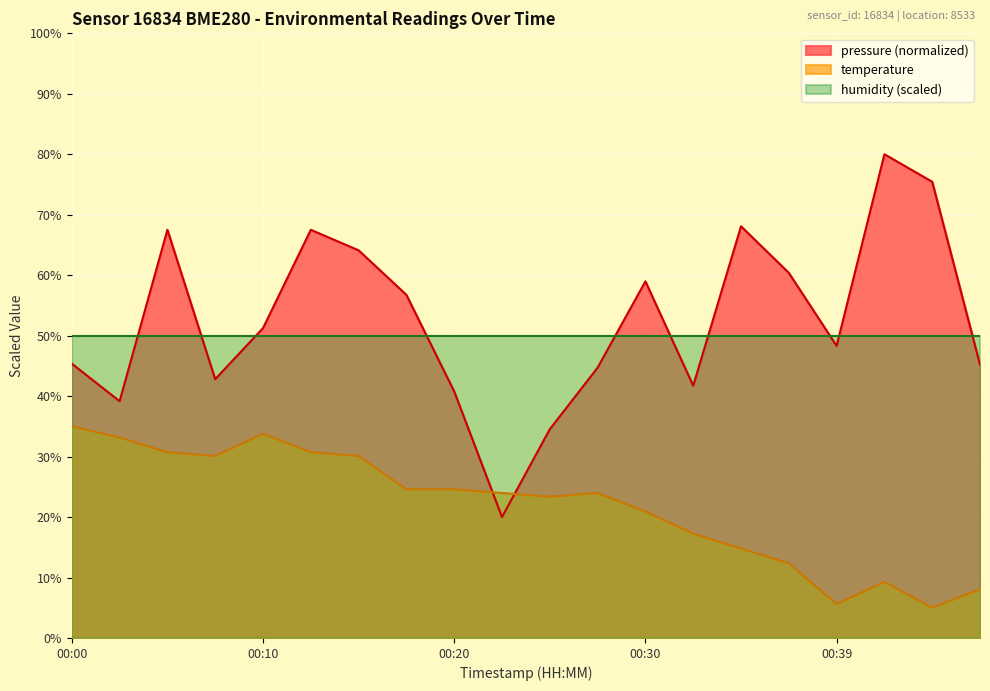

At how many categories does at least one series exceed 56?

9